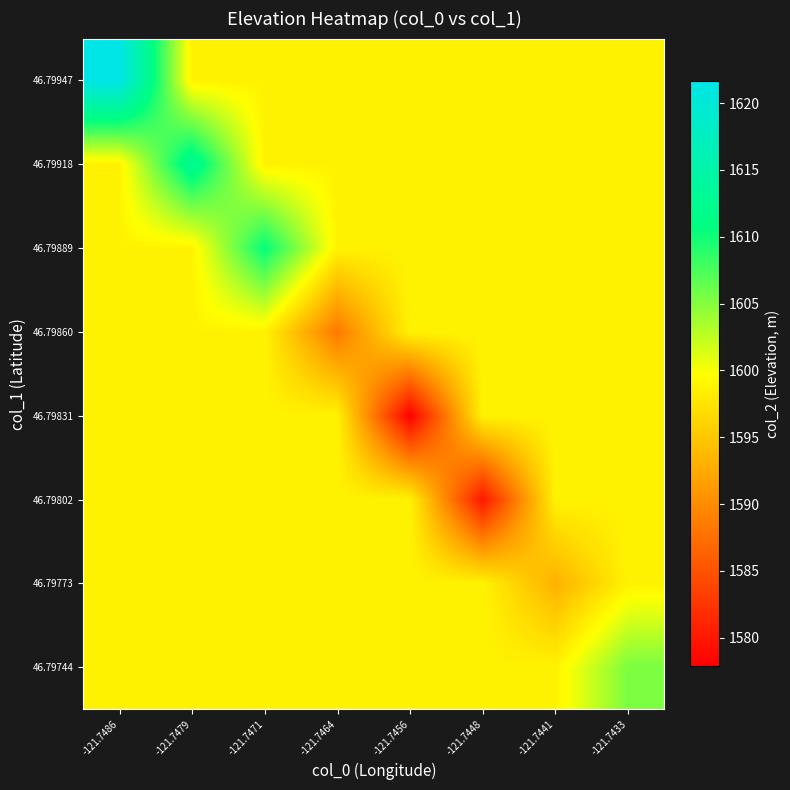

At which category does the chart reach its peak across all series?

-121.7486